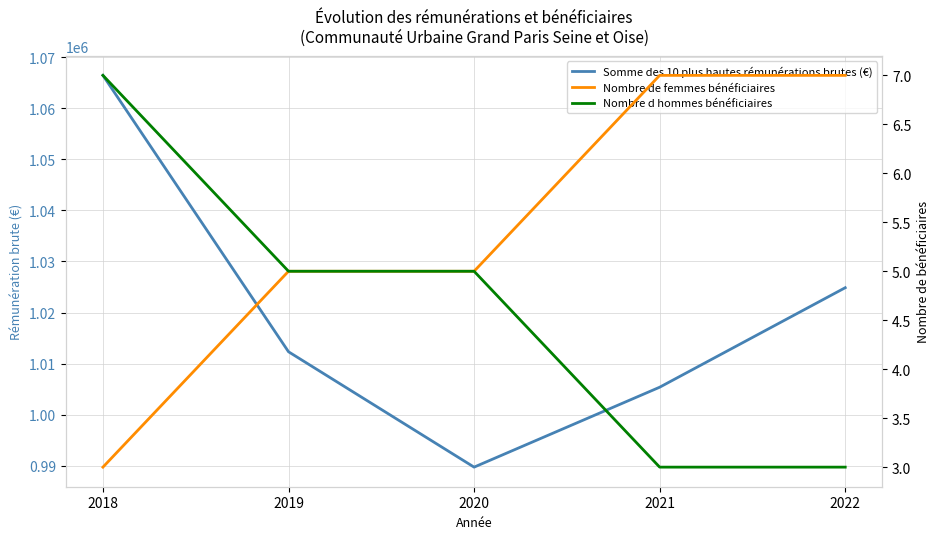

Rank the series by their maximum value, from highest to lowest.

Somme des 10 plus hautes rémunérations brutes (€), Nombre de femmes bénéficiaires, Nombre d hommes bénéficiaires